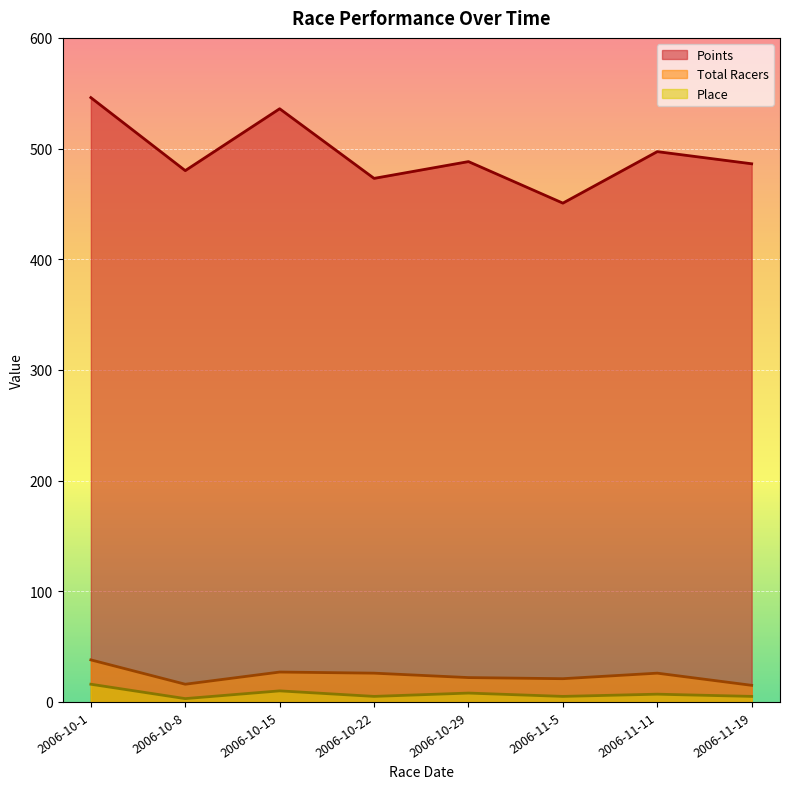

In Place, how many points are lower than both neighbors (excluding endpoints)?

3